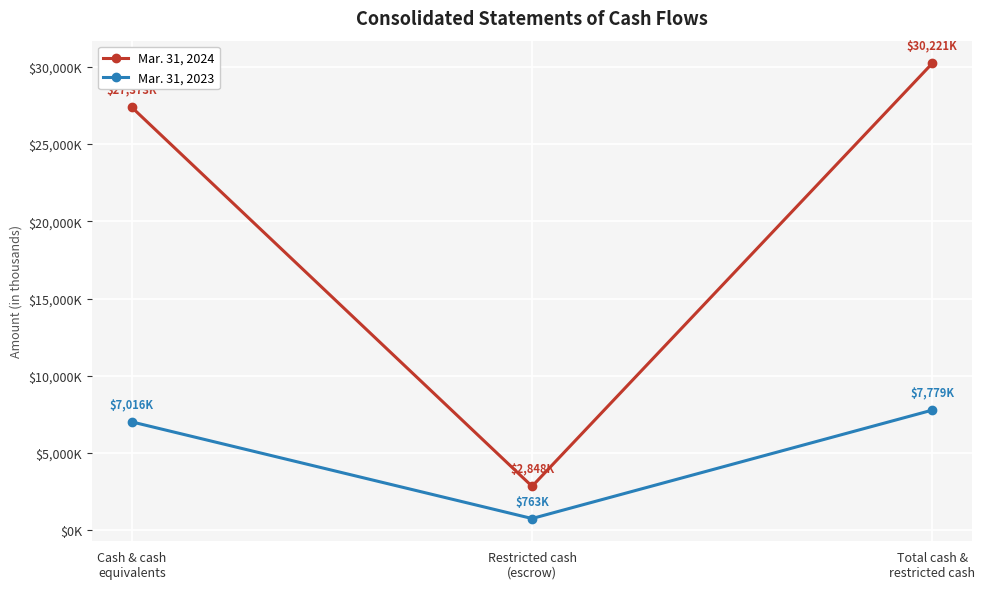

Reading left to right, extract all data points from this chart.

Mar. 31, 2024: 27373	2848	30221
Mar. 31, 2023: 7016	763	7779